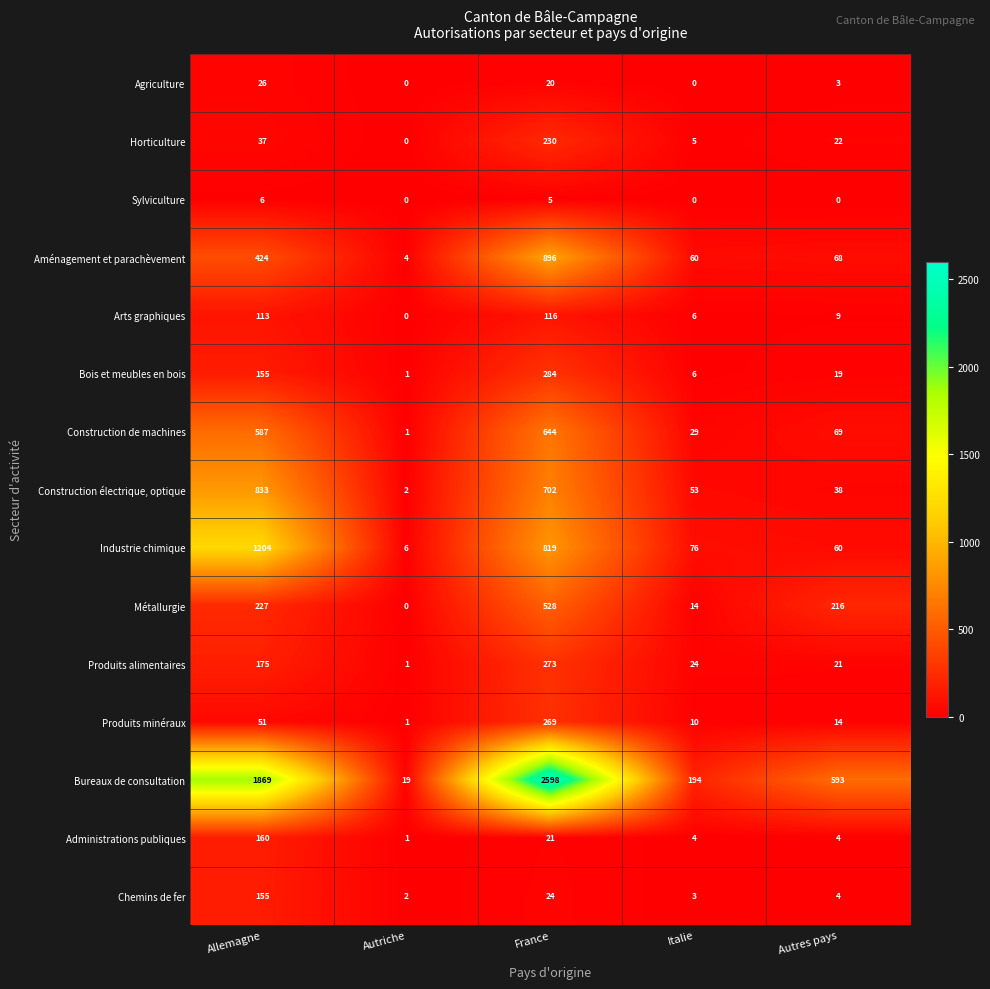

Where does the Produits minéraux series first go above 14?

Allemagne